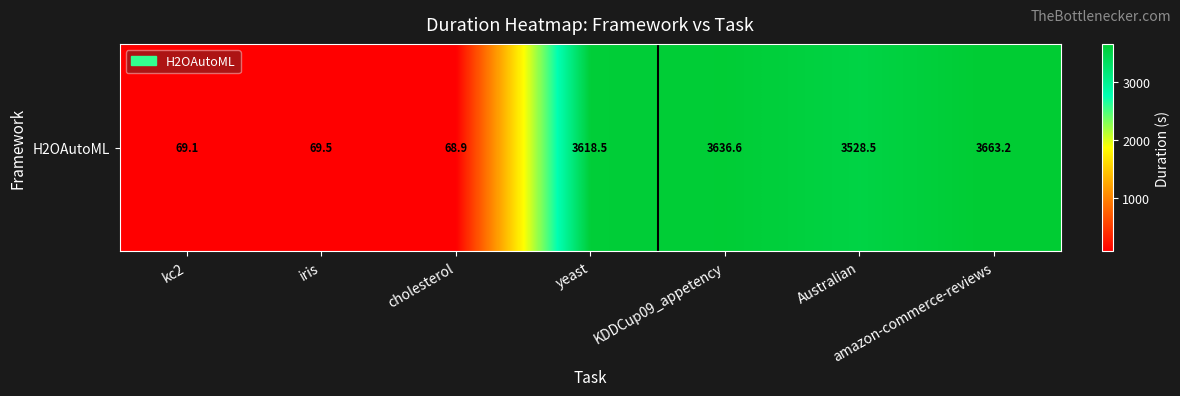

Count the number of values greater than 3528.

4